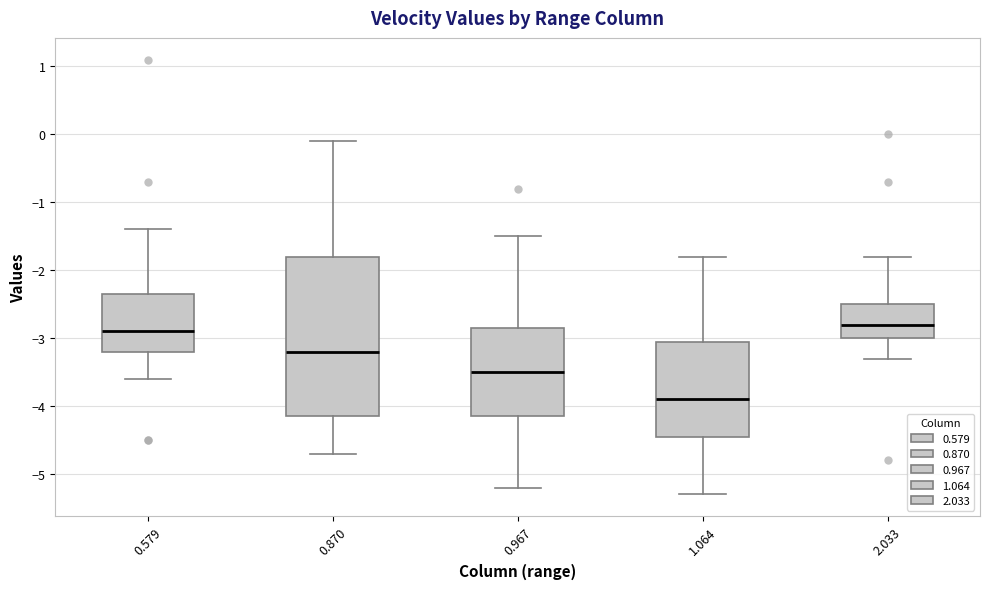

Which box's median line is the highest?

2.033